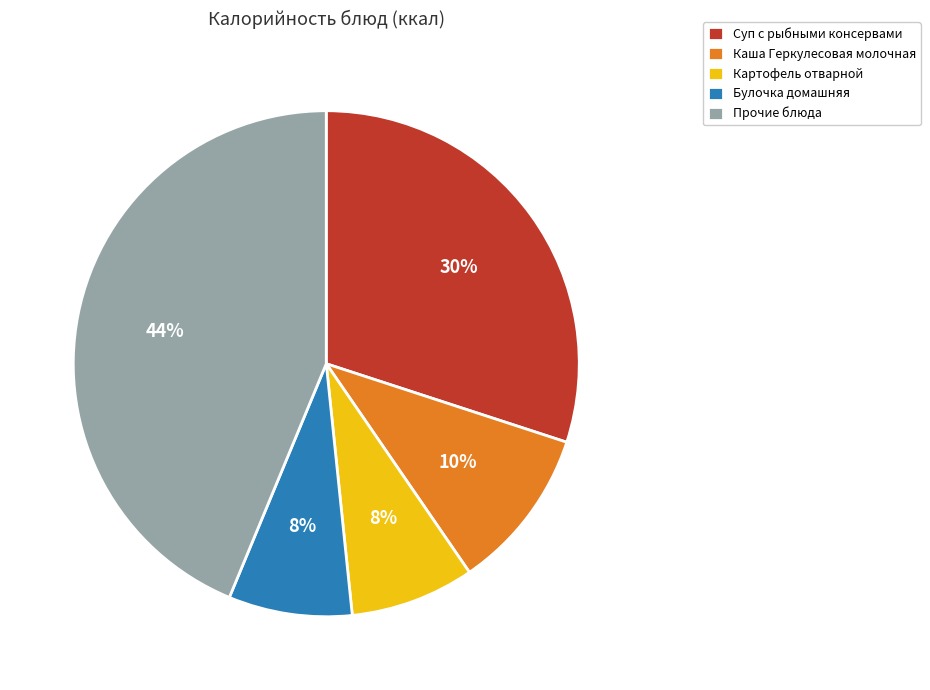

Does Булочка домашняя represent more than half of the total?

No